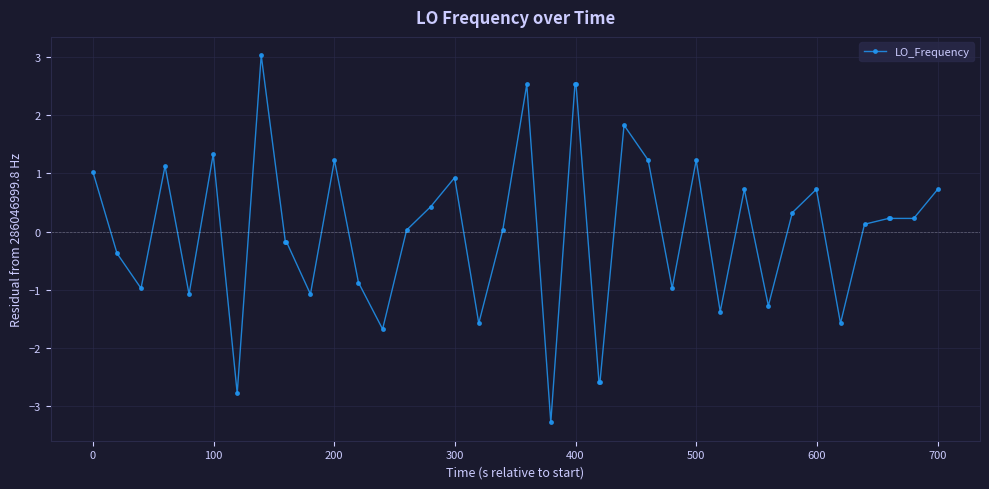

What is the greatest value displayed?

3.0